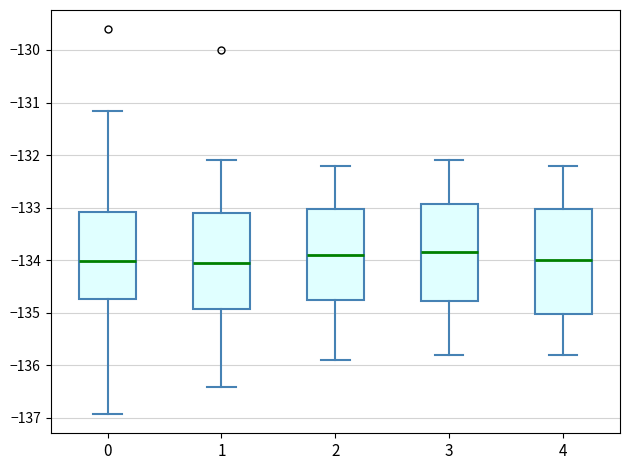

Where does the lower whisker of the box at x = 3 end on the y-axis? The values are not printed on the chart, so give them approximately, as read against the axis.

-135.8